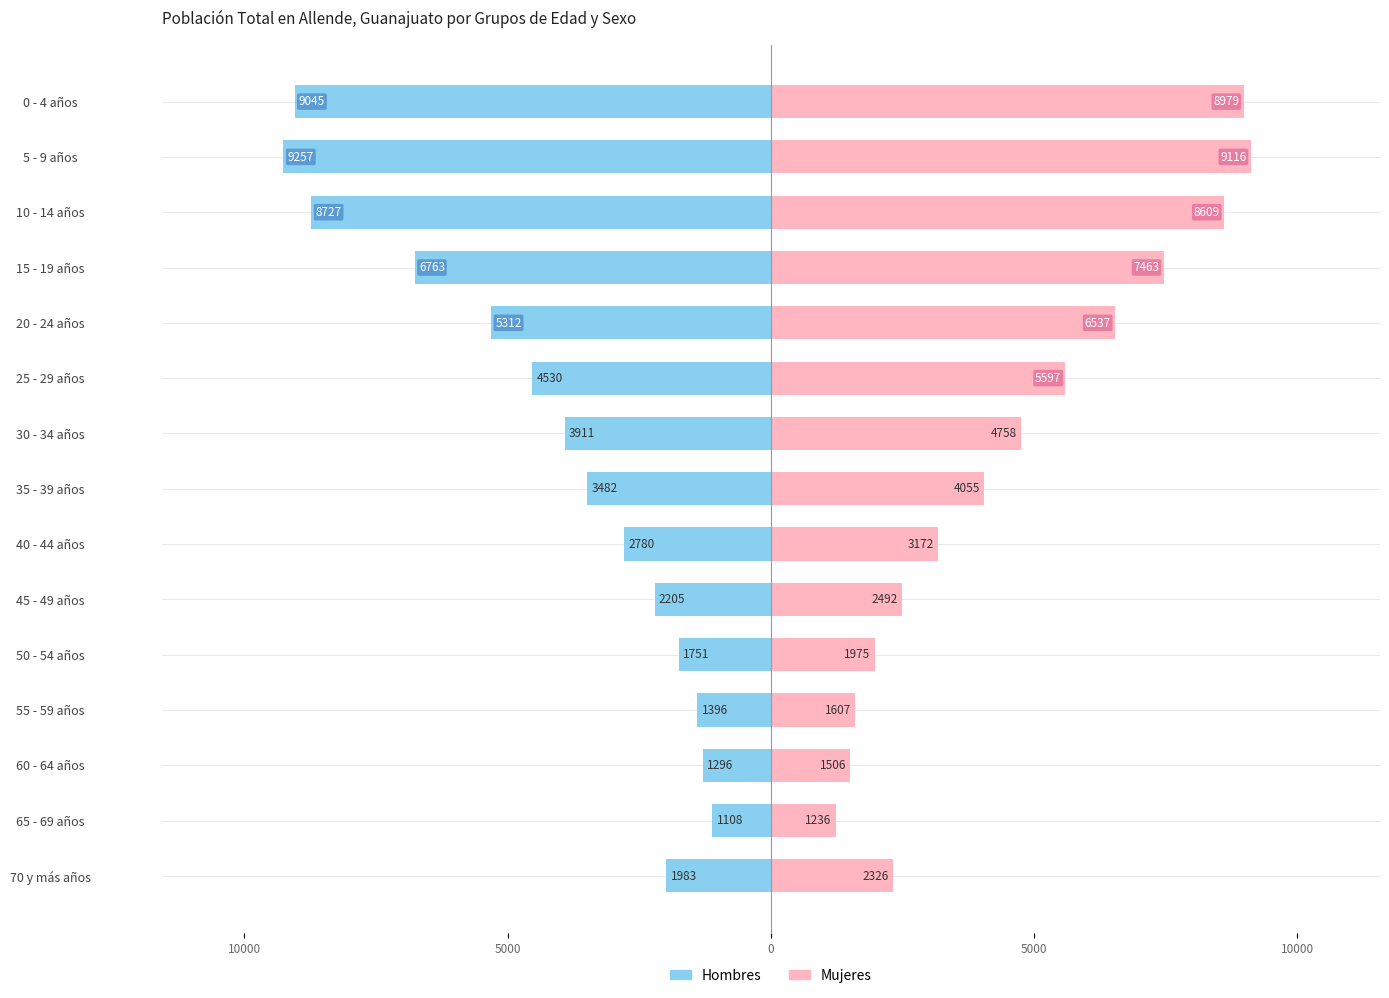

True or false: Mujeres has a value of 1506 at 60 - 64 años.

True